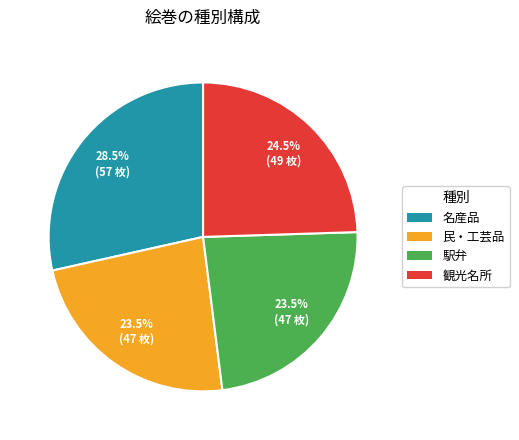

What is the total percentage of 民・工芸品 and 名産品?

52.0%